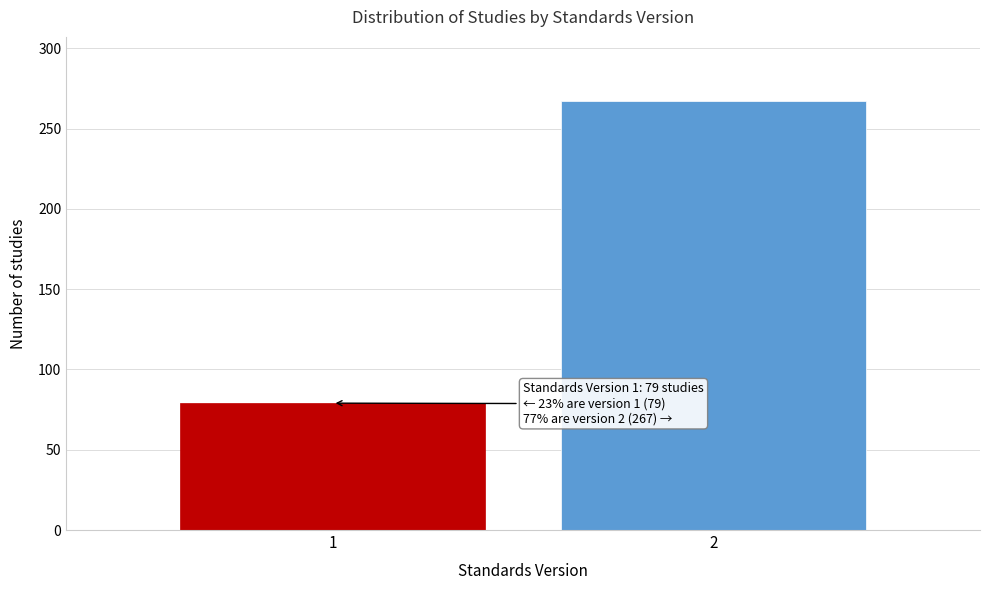

Reading right to left, what are all the values shown in this chart?

267	79